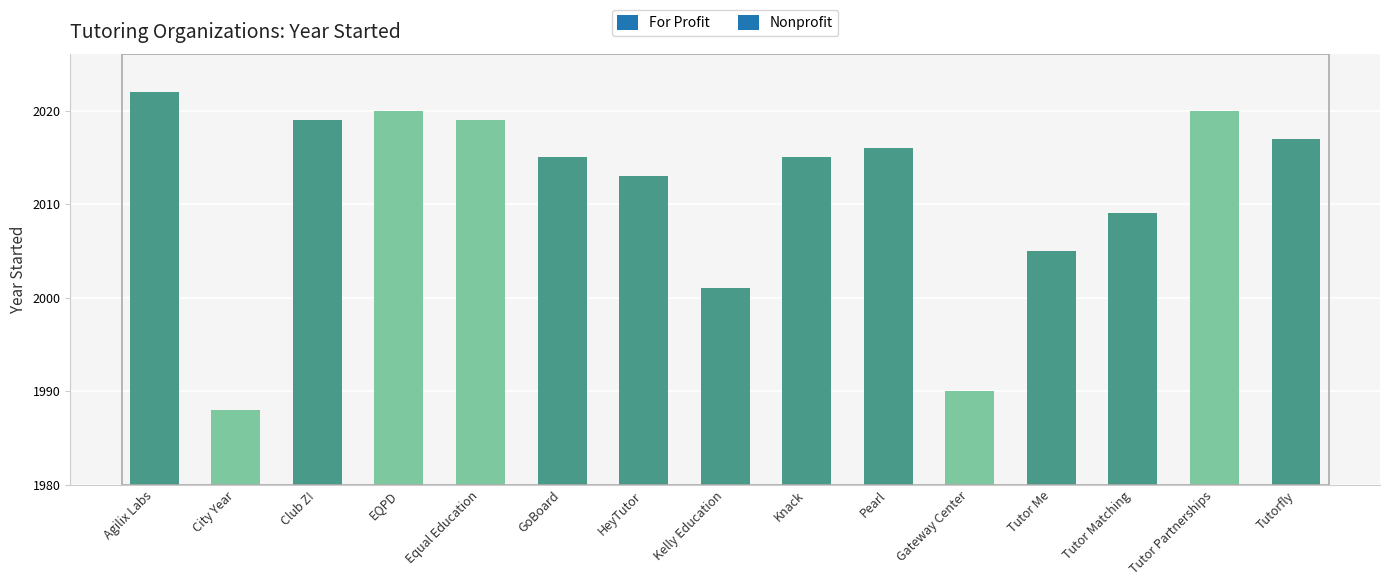

Which category has the highest value across all series?

Agilix Labs